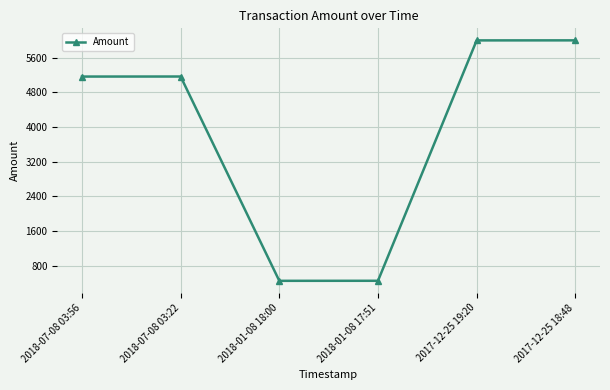

What is the ratio of the value at 2017-12-25 19:20 to the value at 2018-07-08 03:56?

1.2